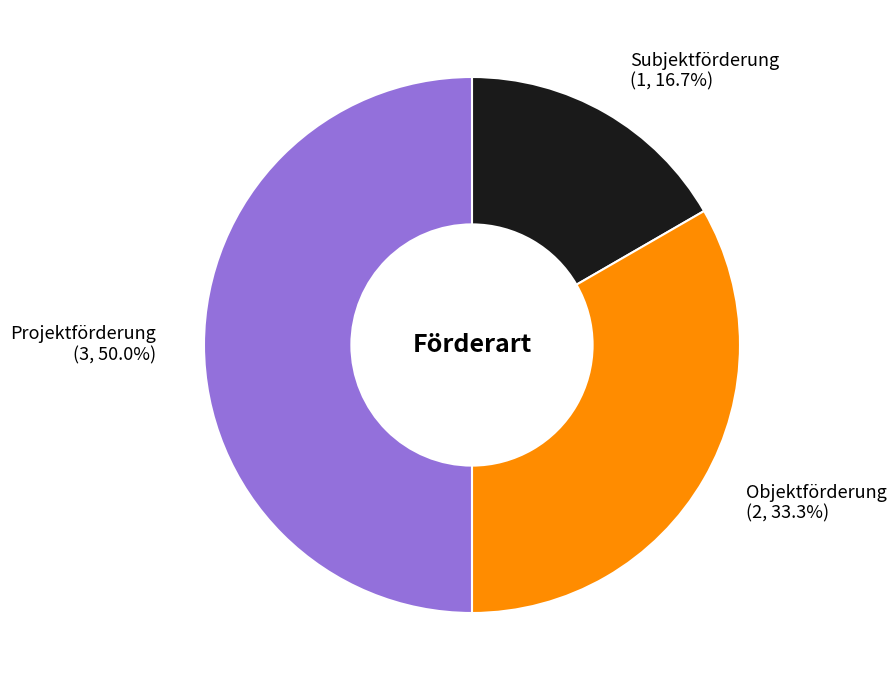

True or false: Projektförderung accounts for 50% of the total.

True